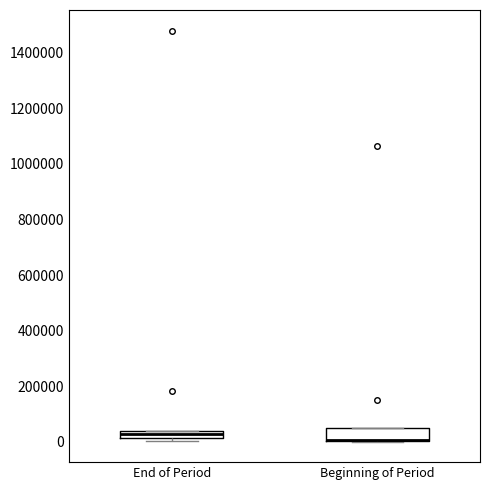

Where is the upper edge of the box for Beginning of Period on the y-axis? The values are not printed on the chart, so give them approximately, as read against the axis.

40000